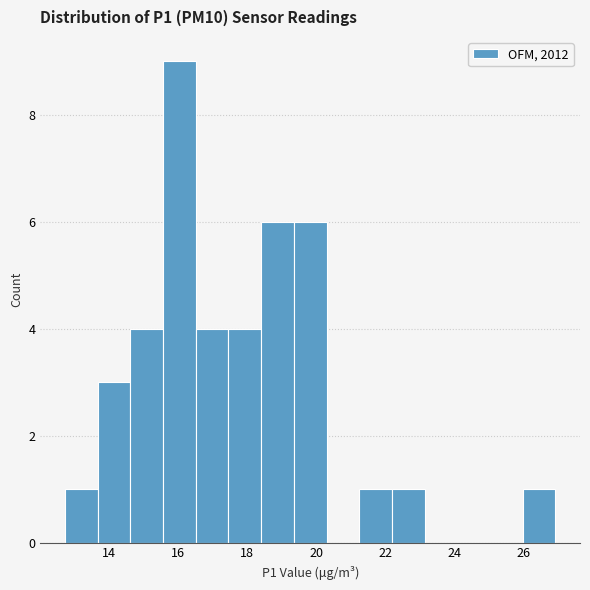

Over which range of the x-axis is the bar tallest?

15.6 to 16.6